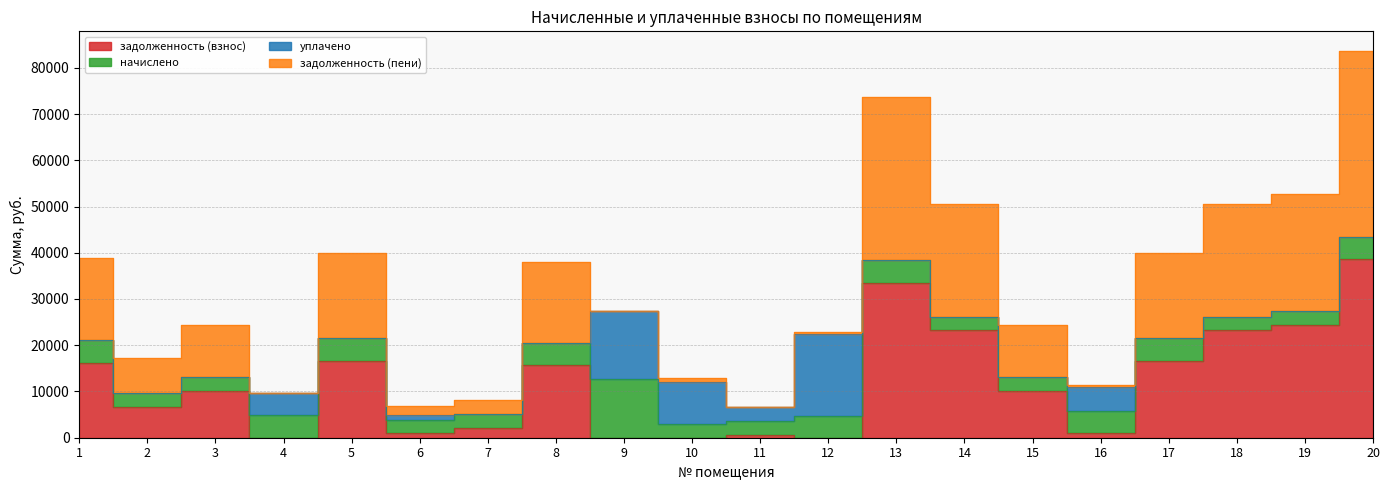

How many interior local valleys does the задолженность (пени) series have?

5